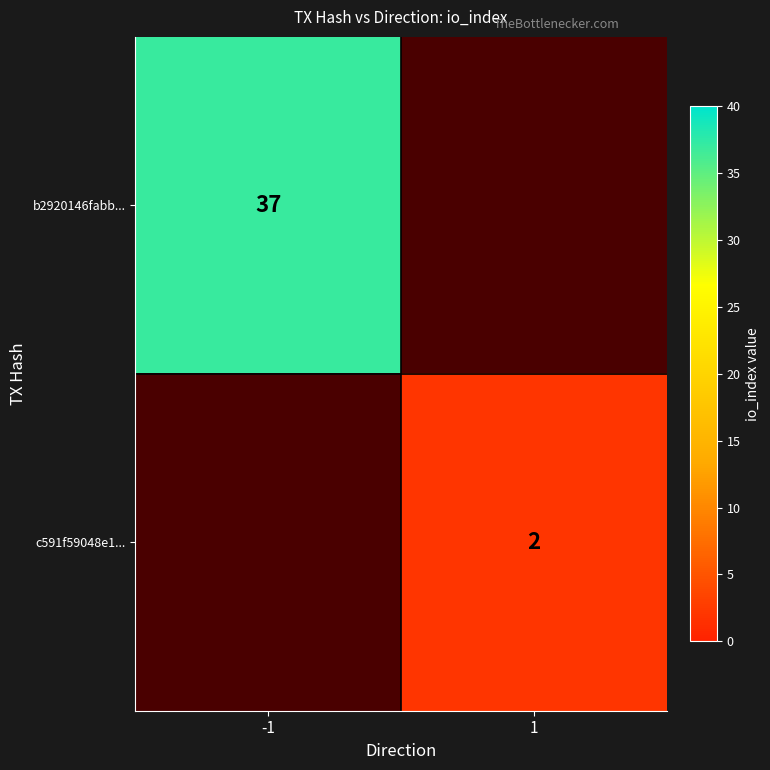

The value of b2920146fabb... at -1 is 37. True or false?

True